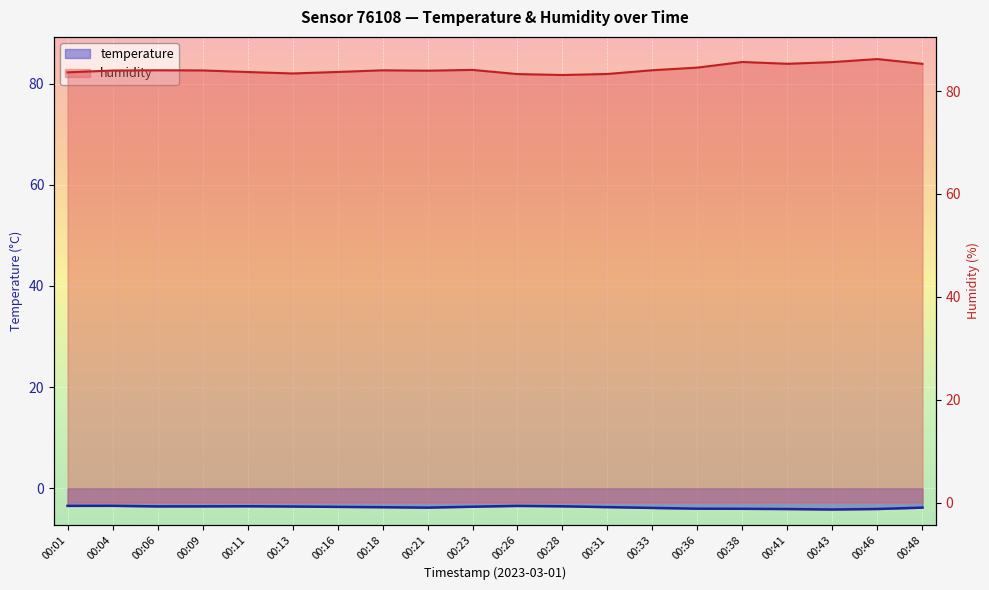

What is the total value across all series at 00:41?

81.2